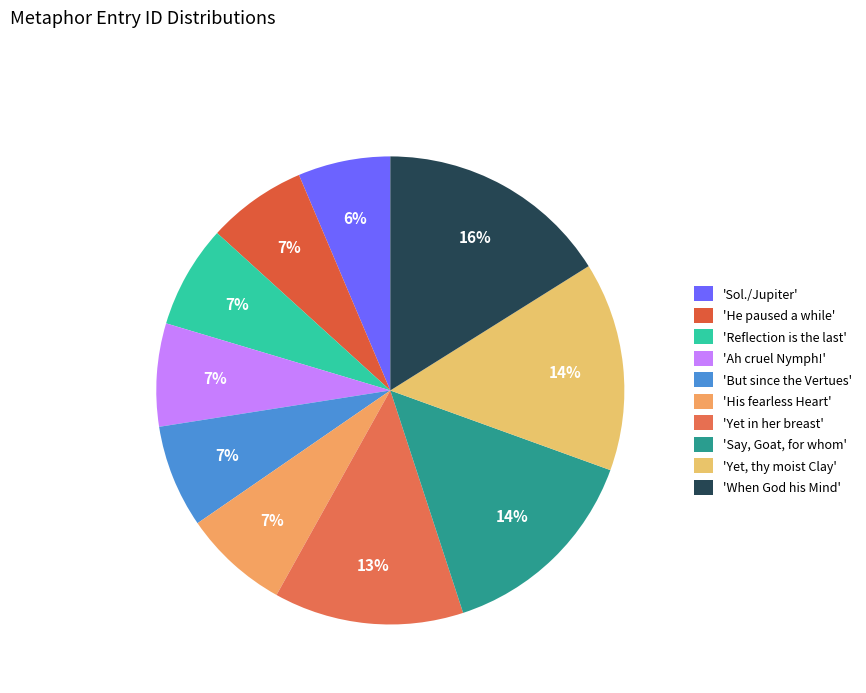

Which slice is the largest?

'When God his Mind'